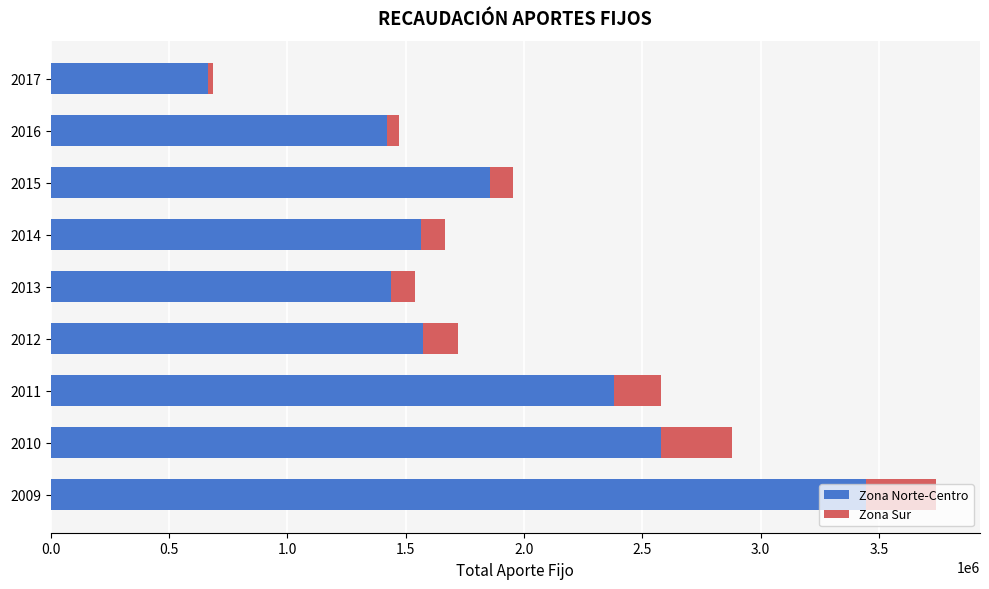

The value of Zona Norte-Centro at 2012 is 2824683.5. True or false?

False